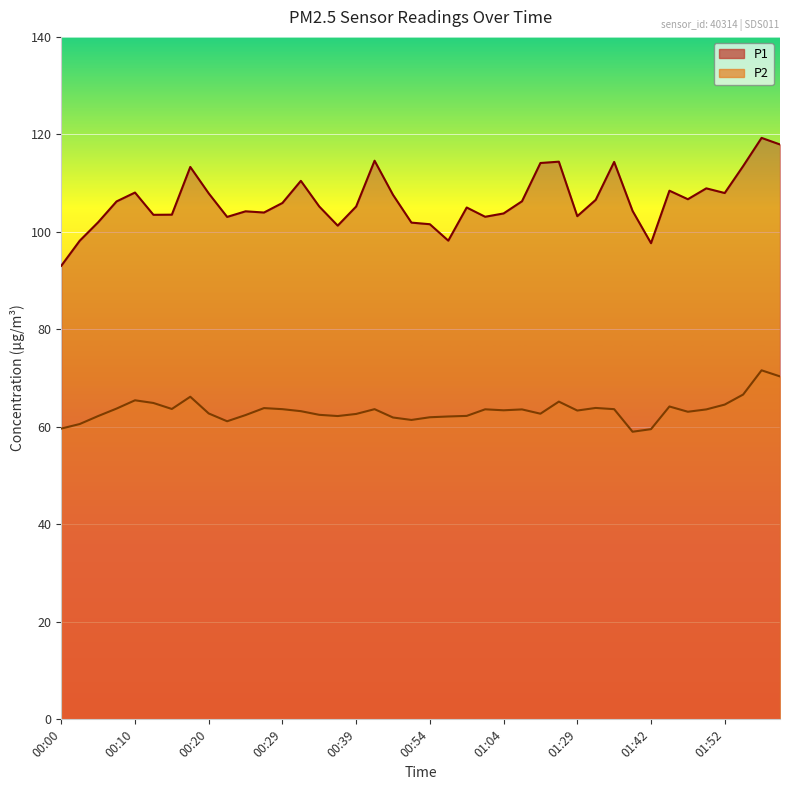

True or false: P1 and P2 cross at least once.

False